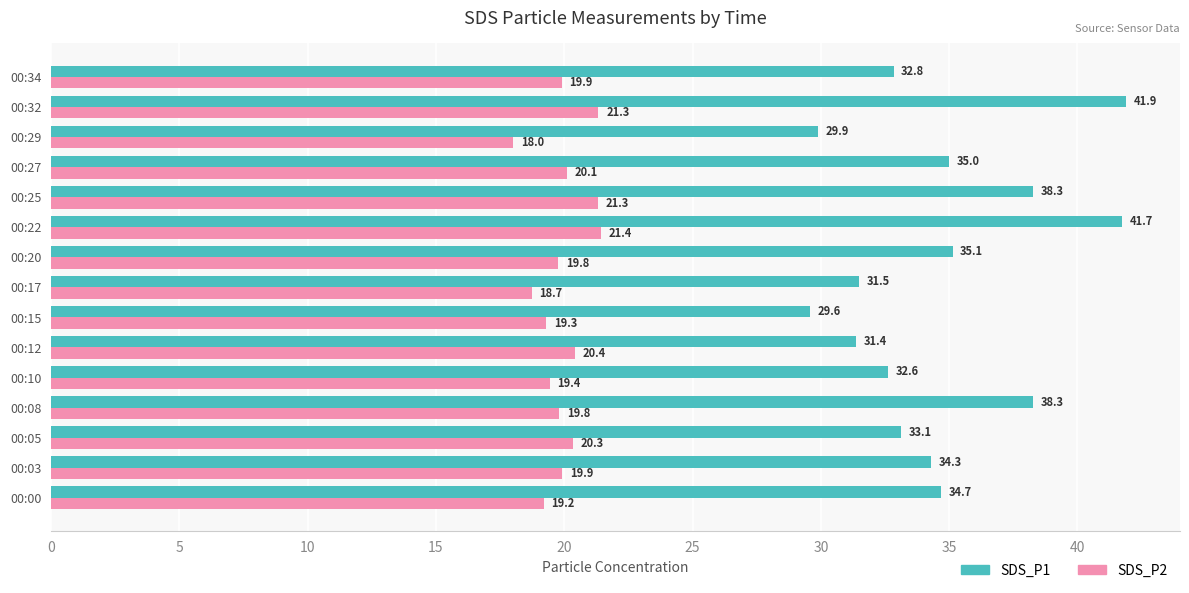

Is the value of SDS_P1 at 00:34 greater than the value of SDS_P2 at 00:20?

Yes